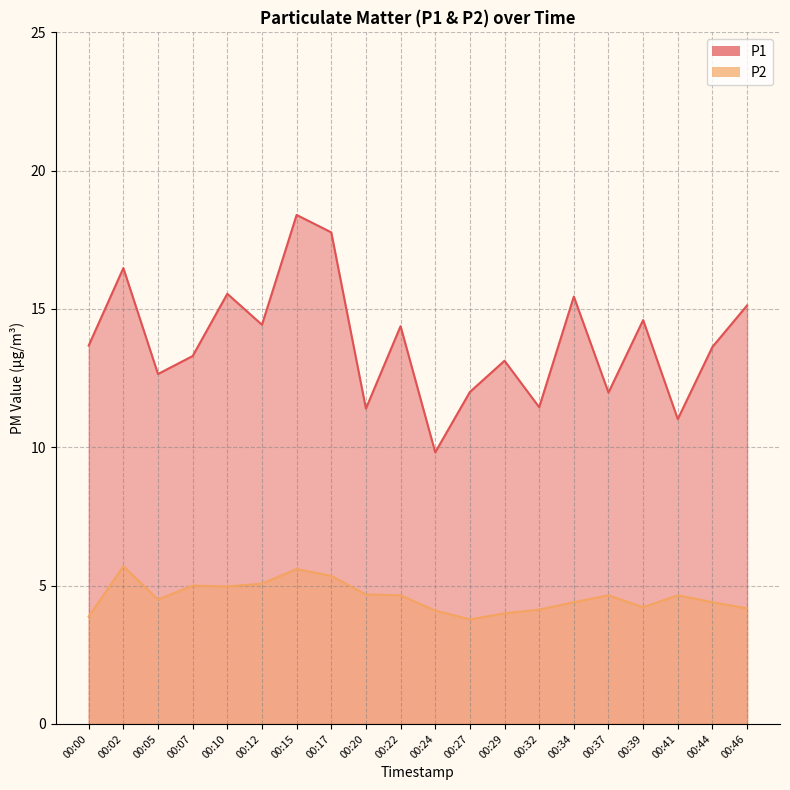

How many series are shown in this chart?

2